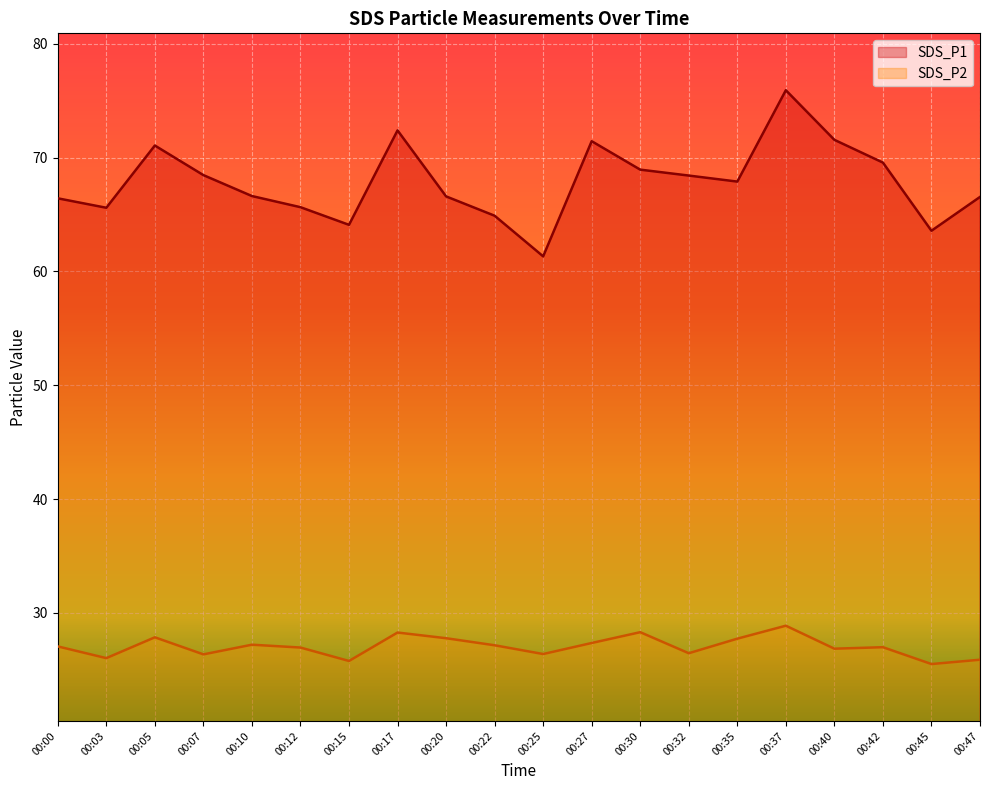

In SDS_P1, how many points are higher than both neighbors (excluding endpoints)?

4